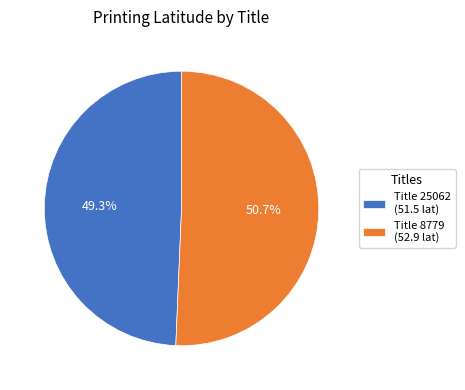

Approximately how many times larger is the value at Title 8779 compared to Title 25062?

1.0